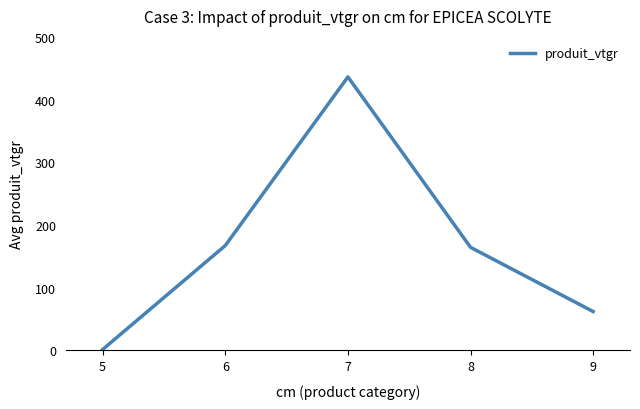

At which category does the data reach its first local peak?

7